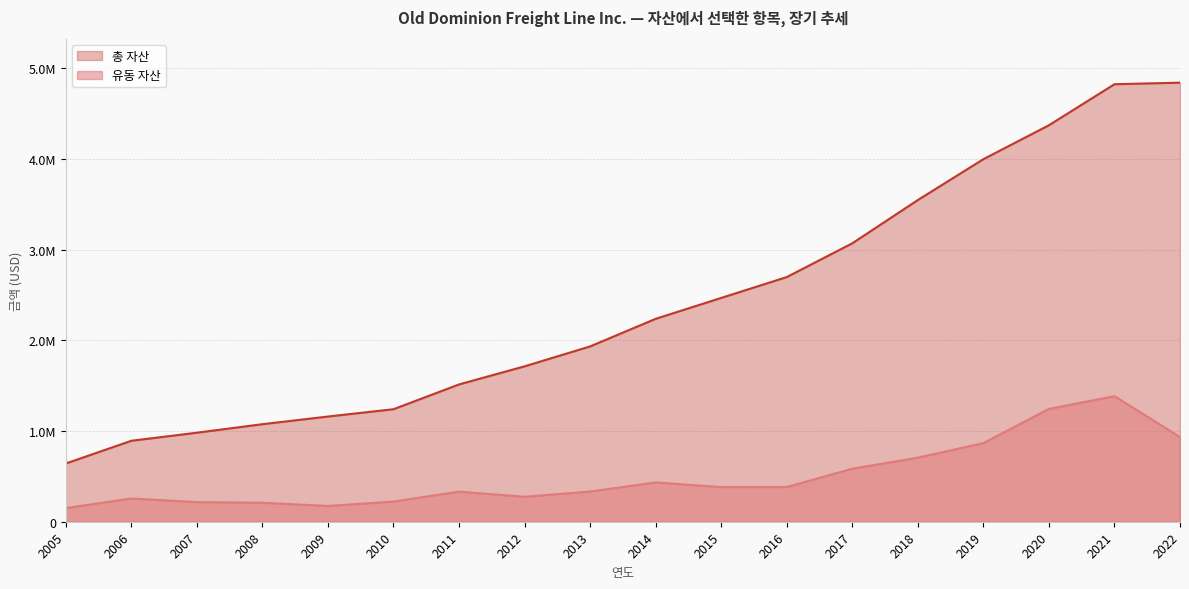

The value of 총 자산 at 2014 is 2236237. True or false?

True